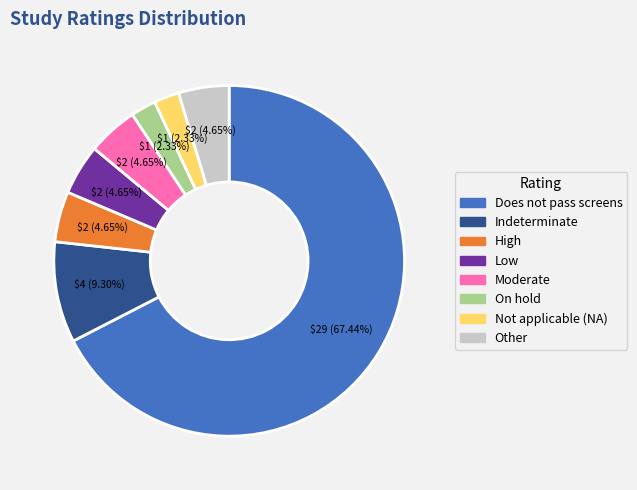

Which category accounts for the majority?

Does not pass screens